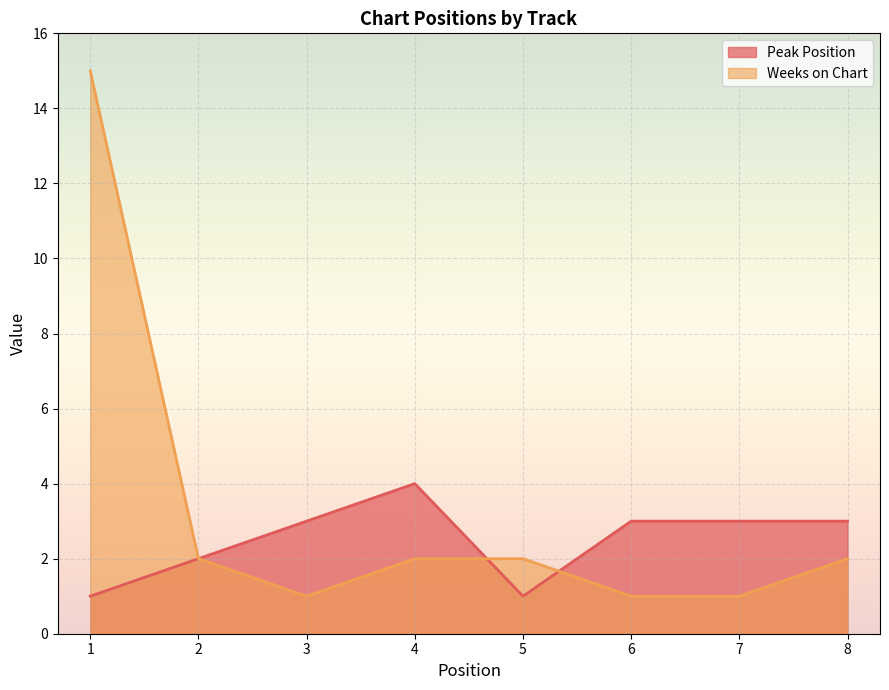

True or false: Weeks on Chart has more than 2 points higher than both neighbors.

False